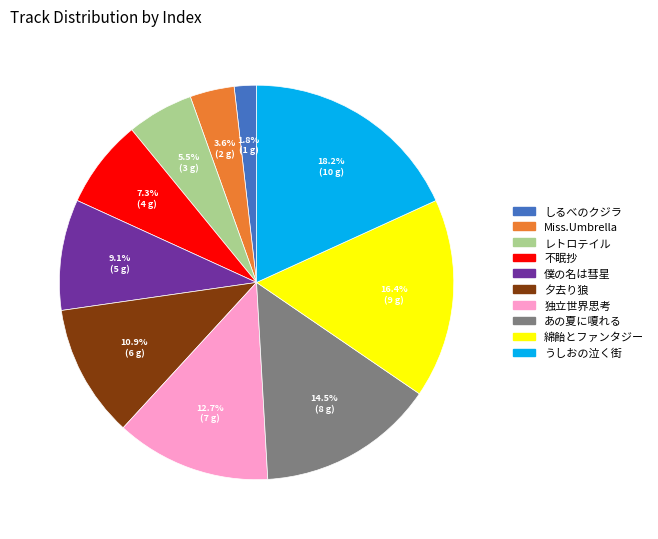

To the nearest percent, what portion does 綿飴とファンタジー represent?

16%